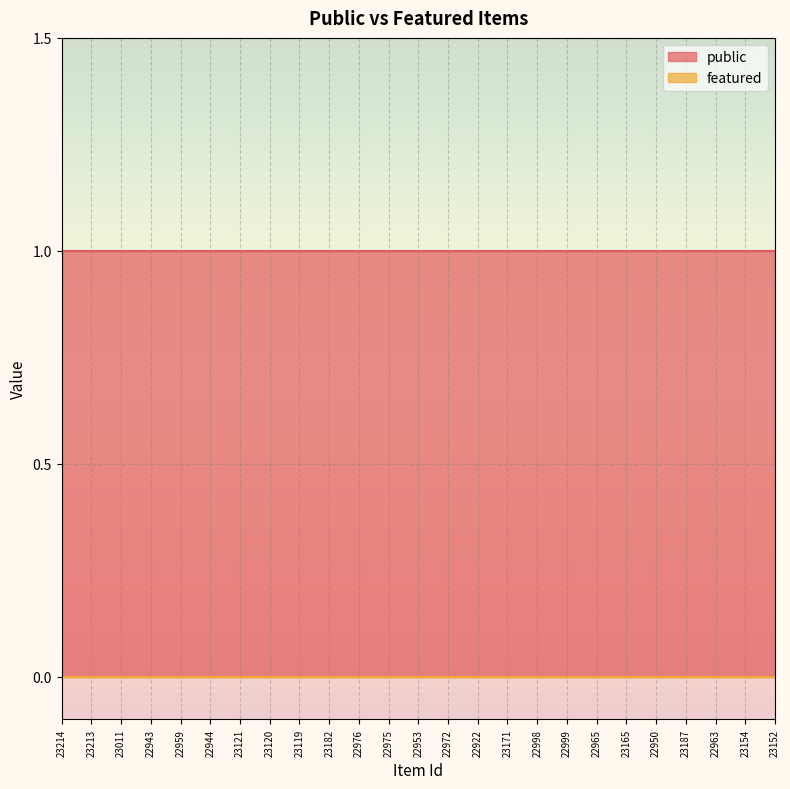

Reading right to left, extract all data points from this chart.

public: 1	1	1	1	1	1	1	1	1	1	1	1	1	1	1	1	1	1	1	1	1	1	1	1	1
featured: 0	0	0	0	0	0	0	0	0	0	0	0	0	0	0	0	0	0	0	0	0	0	0	0	0